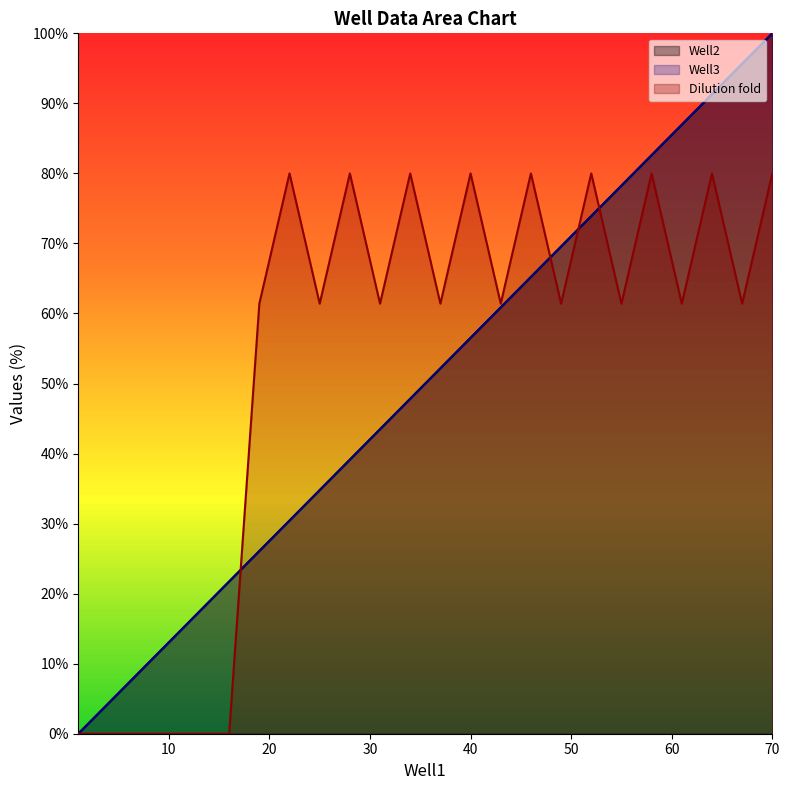

True or false: Well3 has more than 1 interior local peaks.

False